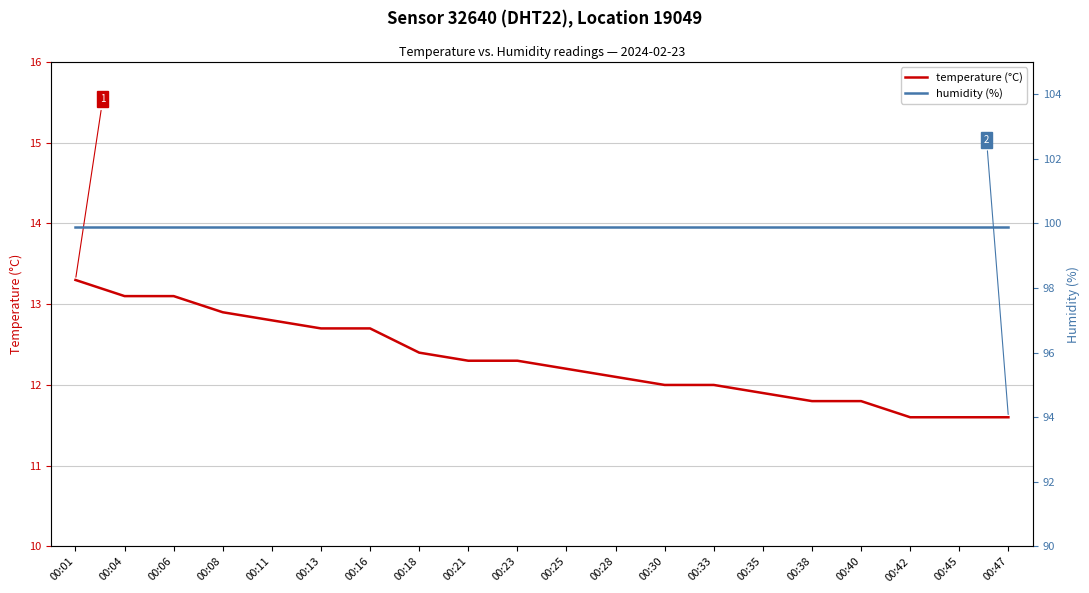

Reading right to left, what are all the values shown in this chart?

temperature: 00:47=11.6	00:45=11.6	00:42=11.6	00:40=11.8	00:38=11.8	00:35=11.9	00:33=12.0	00:30=12.0	00:28=12.1	00:25=12.2	00:23=12.3	00:21=12.3	00:18=12.4	00:16=12.7	00:13=12.7	00:11=12.8	00:08=12.9	00:06=13.1	00:04=13.1	00:01=13.3
humidity: 00:47=99.9	00:45=99.9	00:42=99.9	00:40=99.9	00:38=99.9	00:35=99.9	00:33=99.9	00:30=99.9	00:28=99.9	00:25=99.9	00:23=99.9	00:21=99.9	00:18=99.9	00:16=99.9	00:13=99.9	00:11=99.9	00:08=99.9	00:06=99.9	00:04=99.9	00:01=99.9